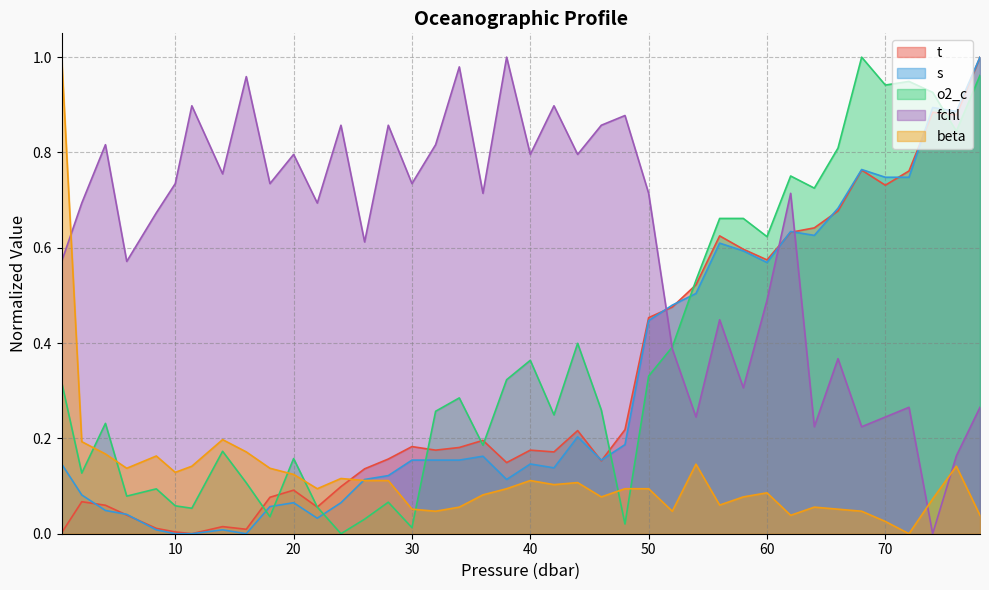

What is the total value across all series at 5.9?

0.9